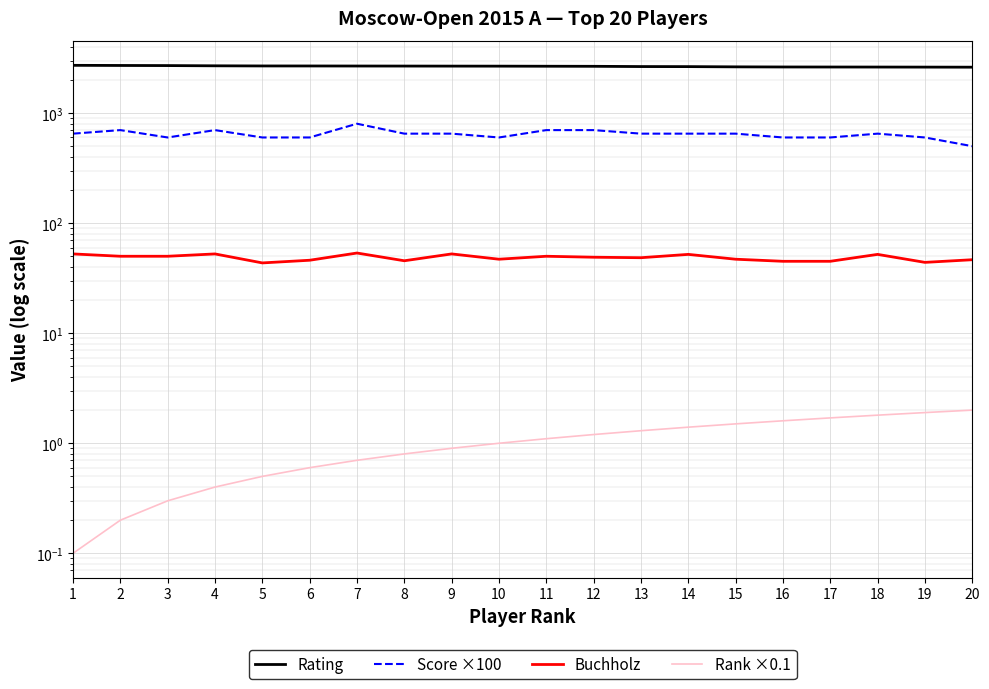

Is the value of Score ×100 at 12 greater than the value of Buchholz at 6?

Yes